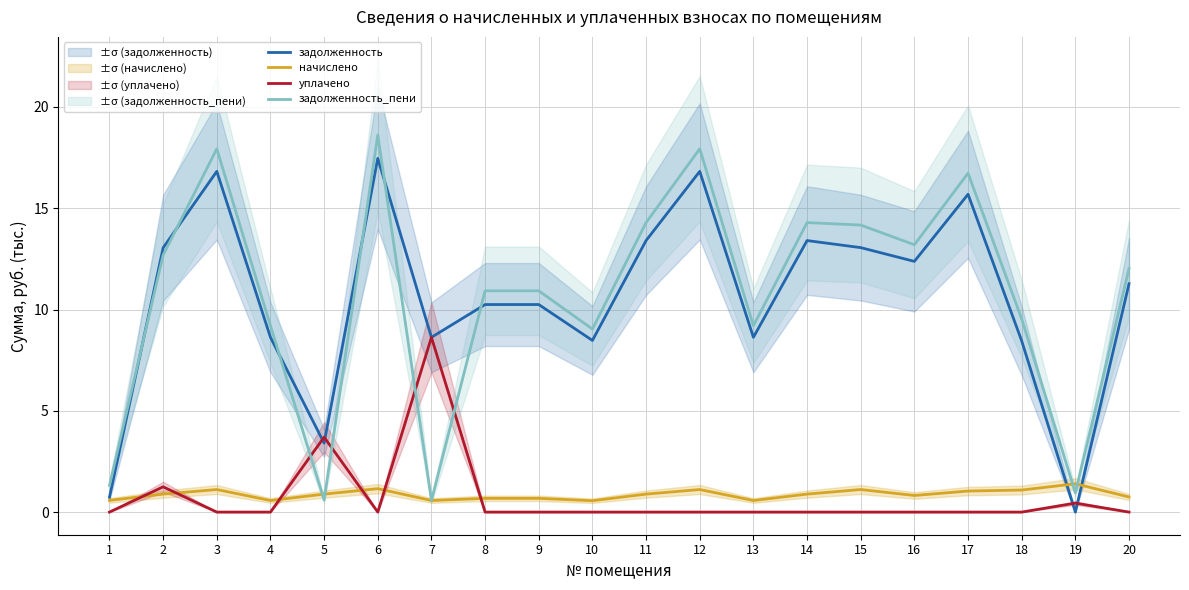

What is the approximate value of уплачено at 2?

1.2